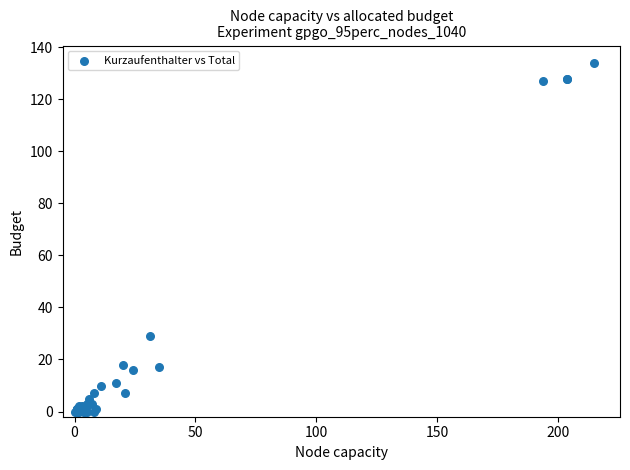

What Y value in the scatter plot is closest to 67?

29